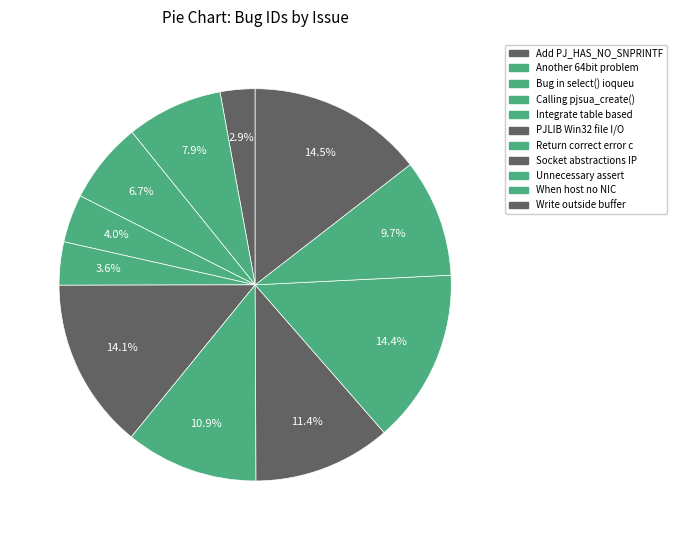

Which has a higher value, Unnecessary assert or Write outside buffer?

Write outside buffer